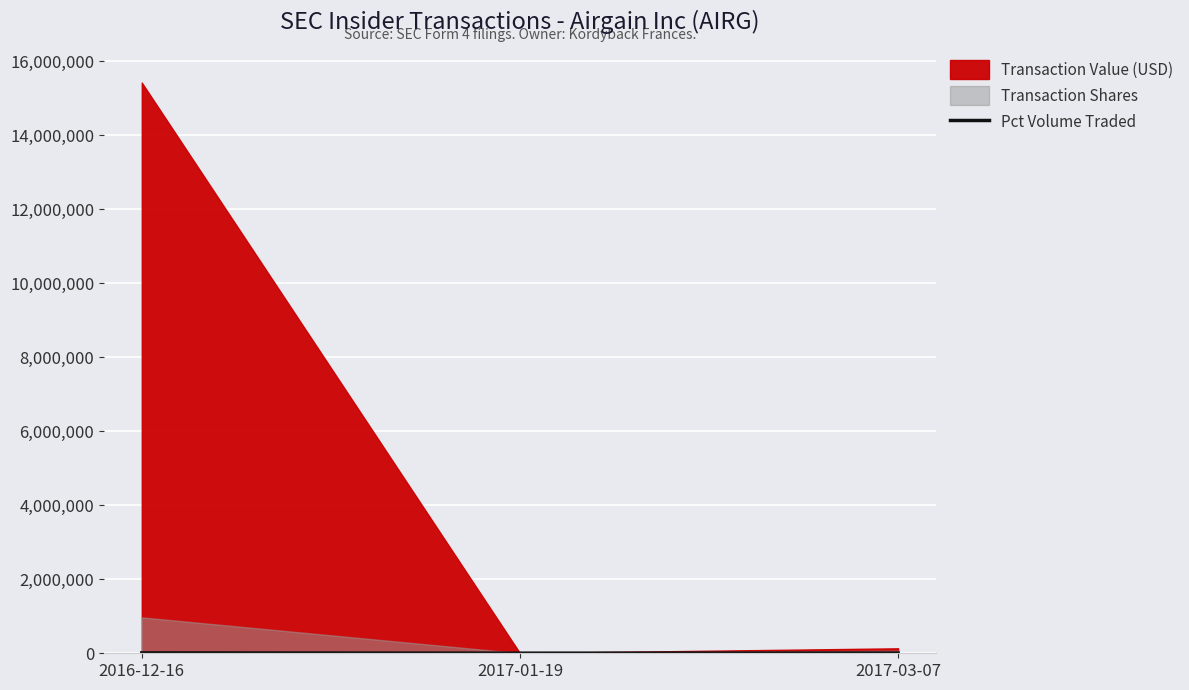

What is the value of the 1st point from the left?

10289